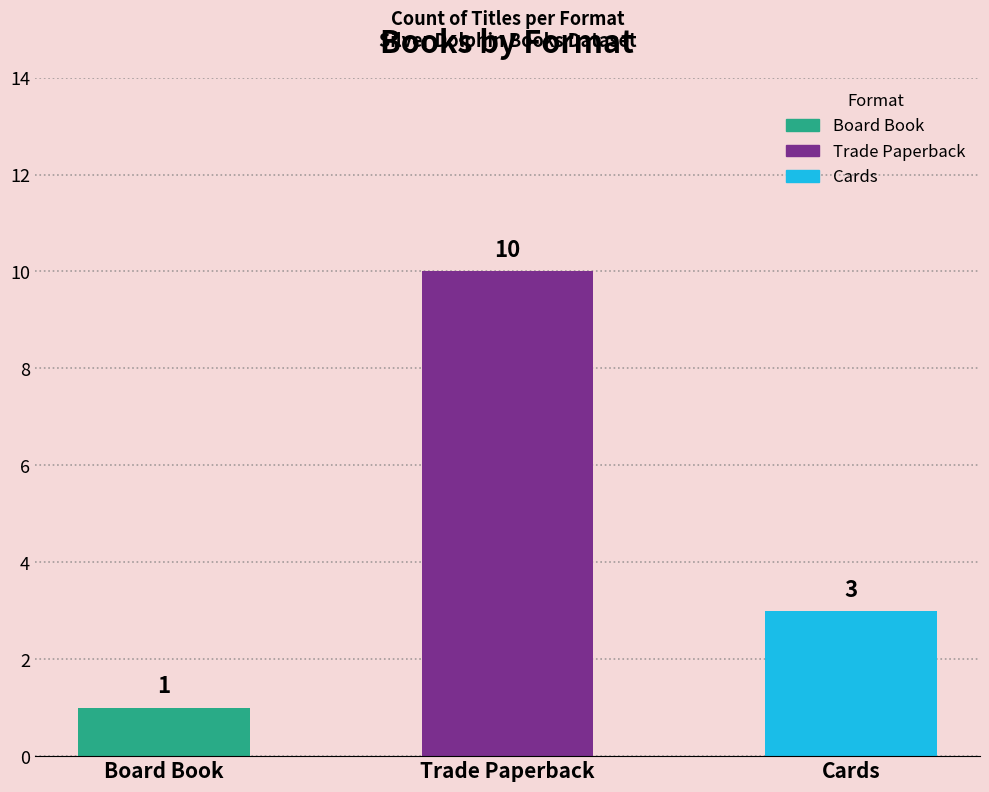

What is the smallest value displayed?

1